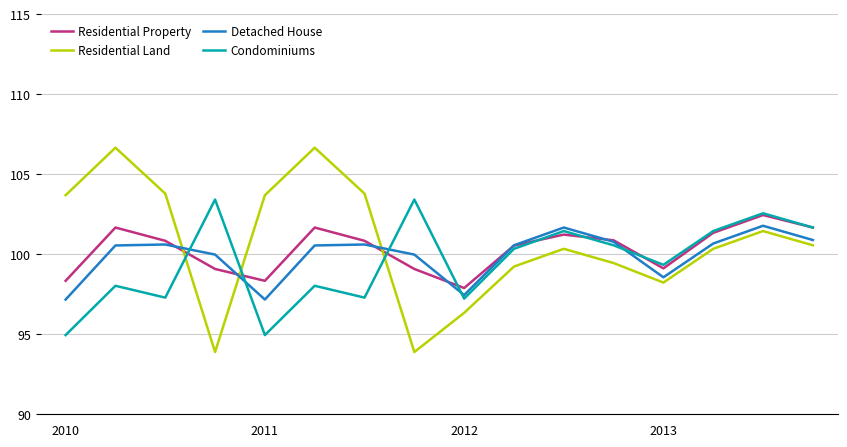

True or false: Residential Land and Detached House cross at least once.

True